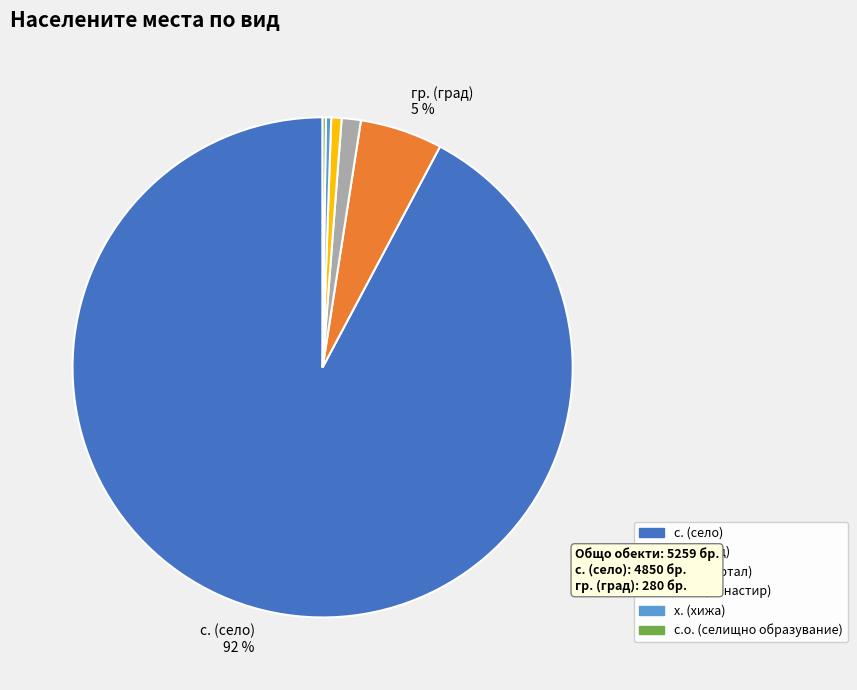

To the nearest percent, what is the average slice percentage?

17%